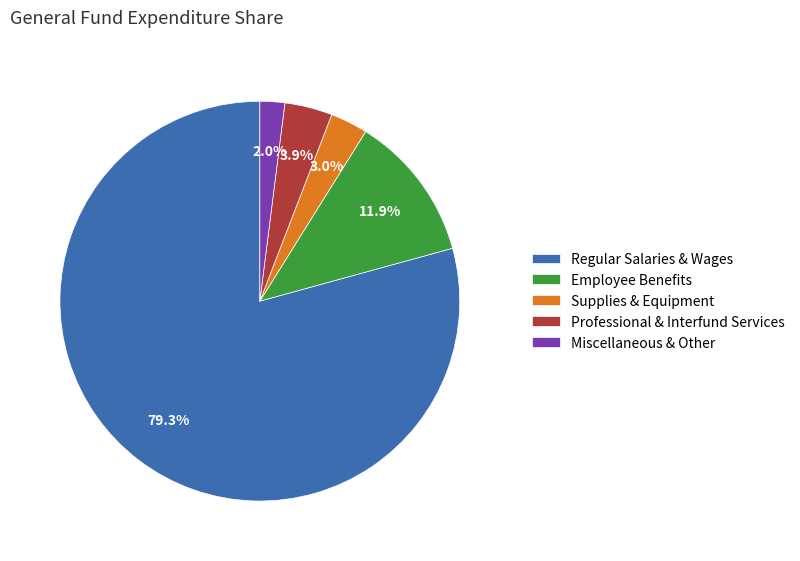

Between Employee Benefits and Supplies & Equipment, which is larger?

Employee Benefits